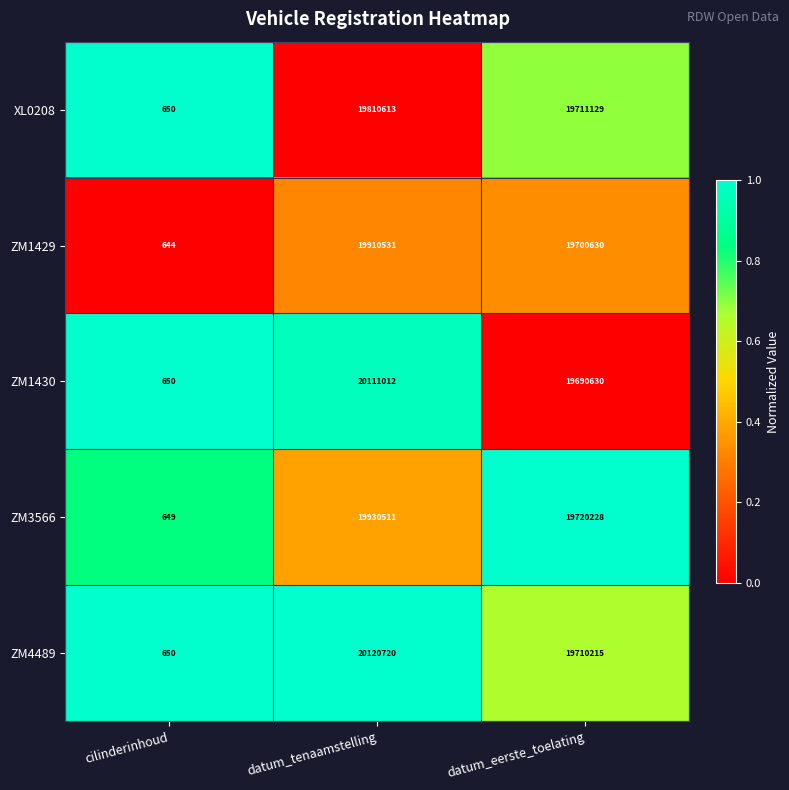

Is it true that ZM1430 equals 20111012 at datum_tenaamstelling?

True